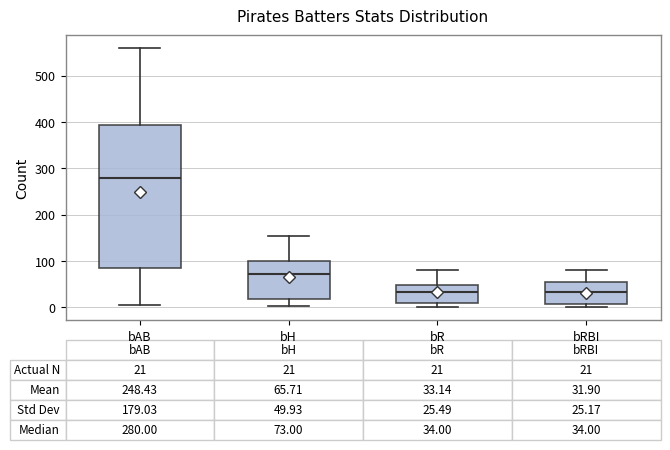

Which box is the tallest, from its lower edge to its upper edge?

bAB